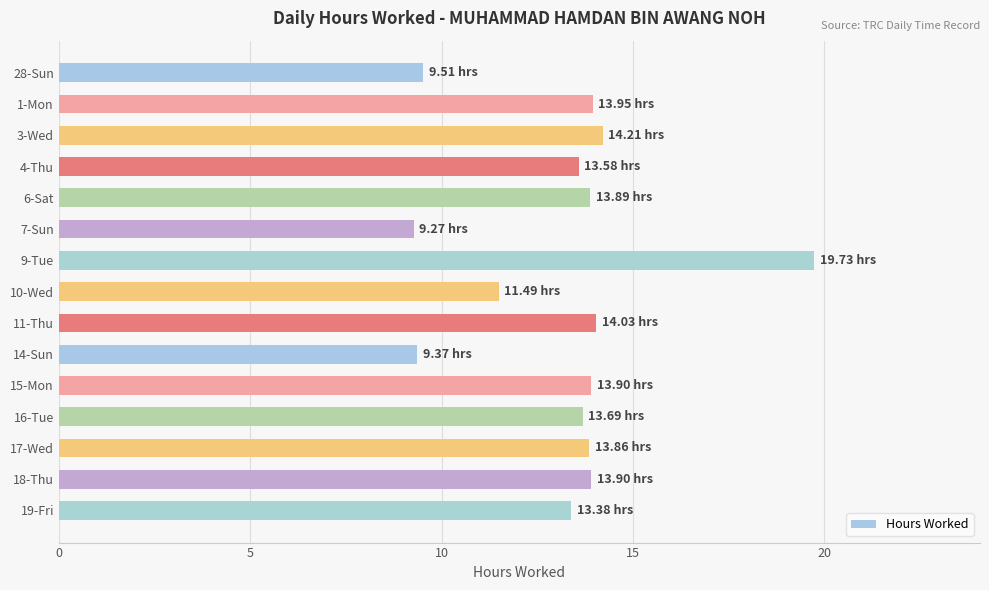

What is the smallest value displayed?

9.3